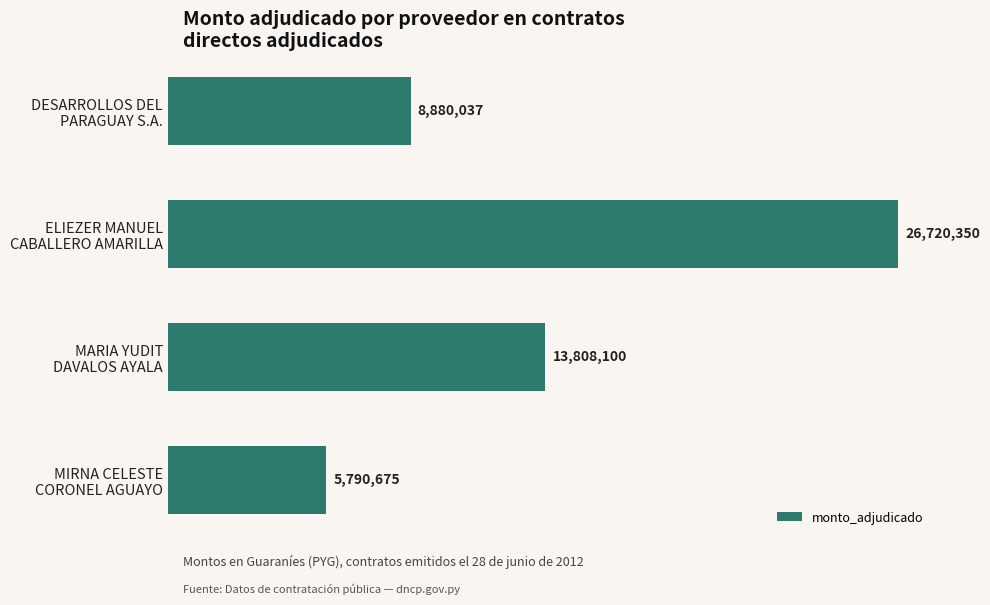

Rank the categories by value from lowest to highest.

MIRNA CELESTE
CORONEL AGUAYO, DESARROLLOS DEL
PARAGUAY S.A., MARIA YUDIT
DAVALOS AYALA, ELIEZER MANUEL
CABALLERO AMARILLA